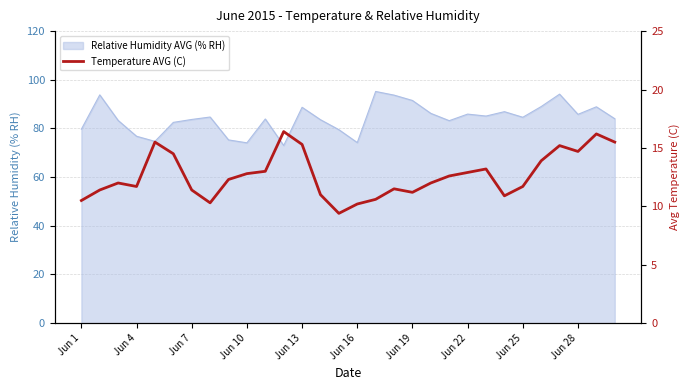

What is the change in value from Jun 10 to 14?

-2.3